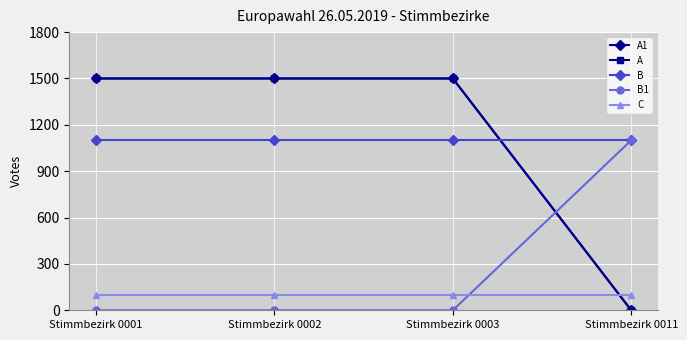

The B1 series shows 1100 at Stimmbezirk 0011. True or false?

True